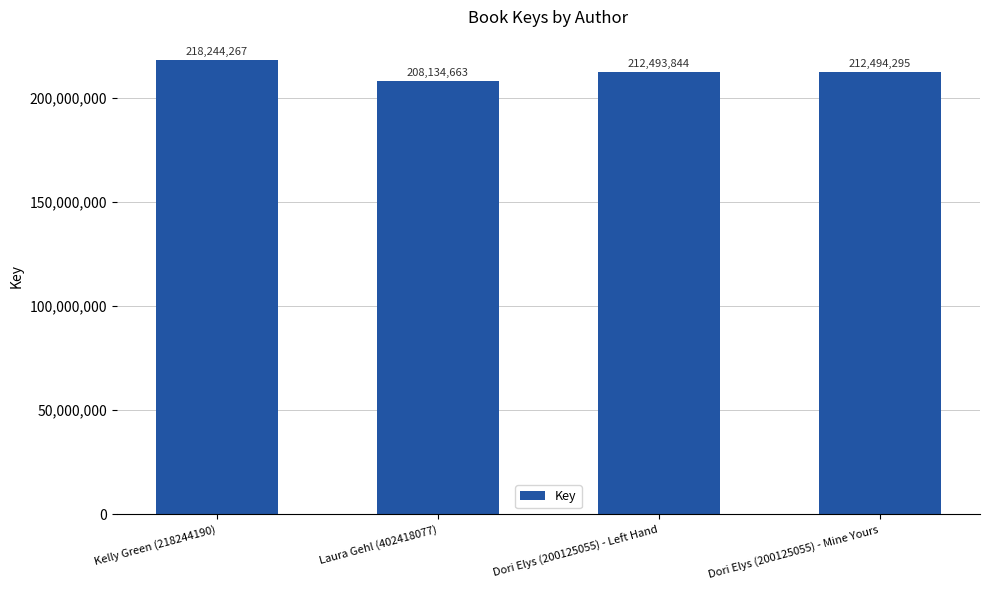

What is the ratio of the value at Dori Elys (200125055) - Mine Yours to the value at Dori Elys (200125055) - Left Hand?

1.0